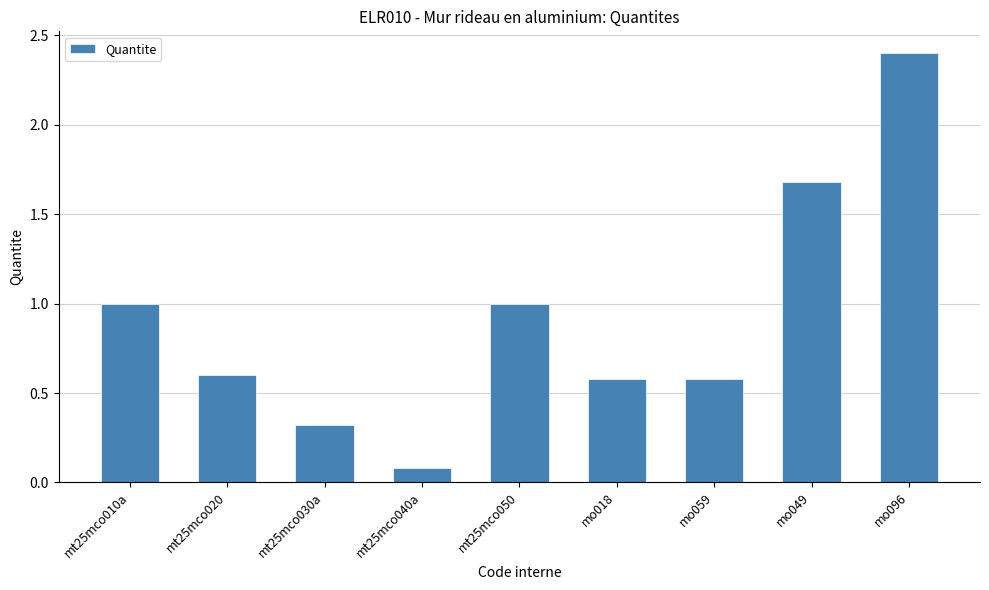

What is the difference between the maximum and minimum values?

2.3